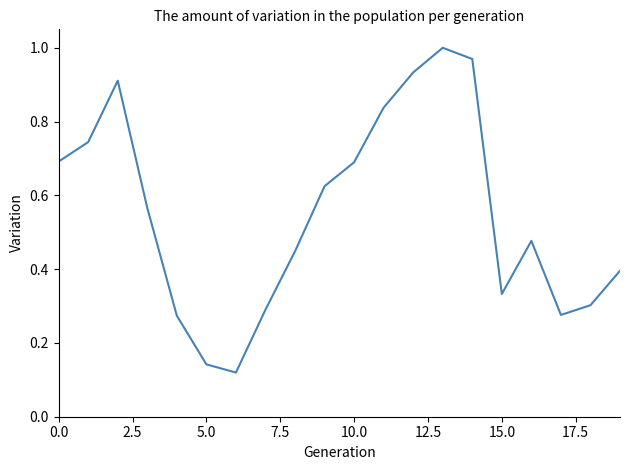

Is this an area chart (filled region under the line)?

No